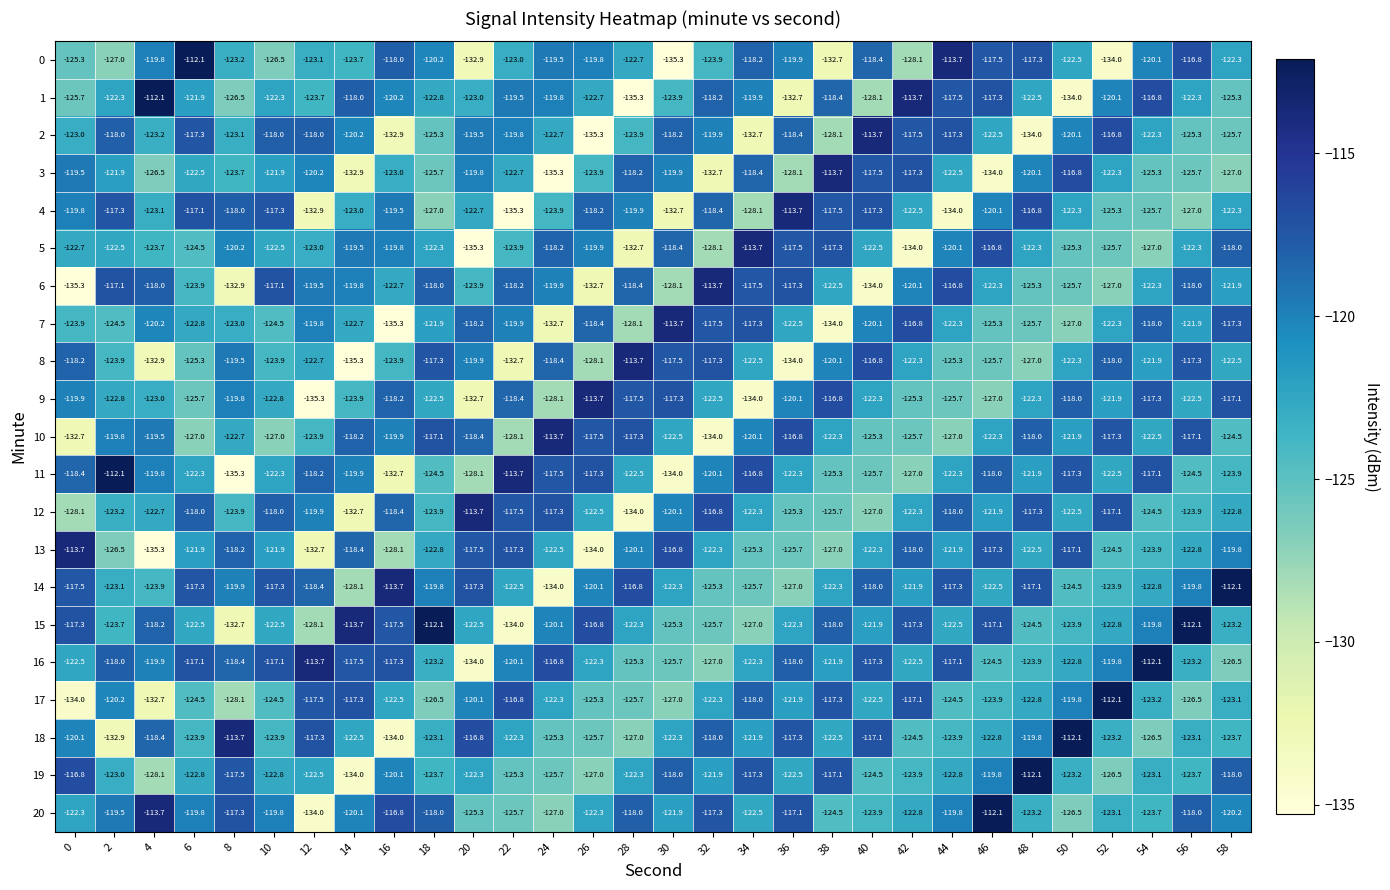

What is the difference between the maximum and minimum values in the 9 series?

21.6